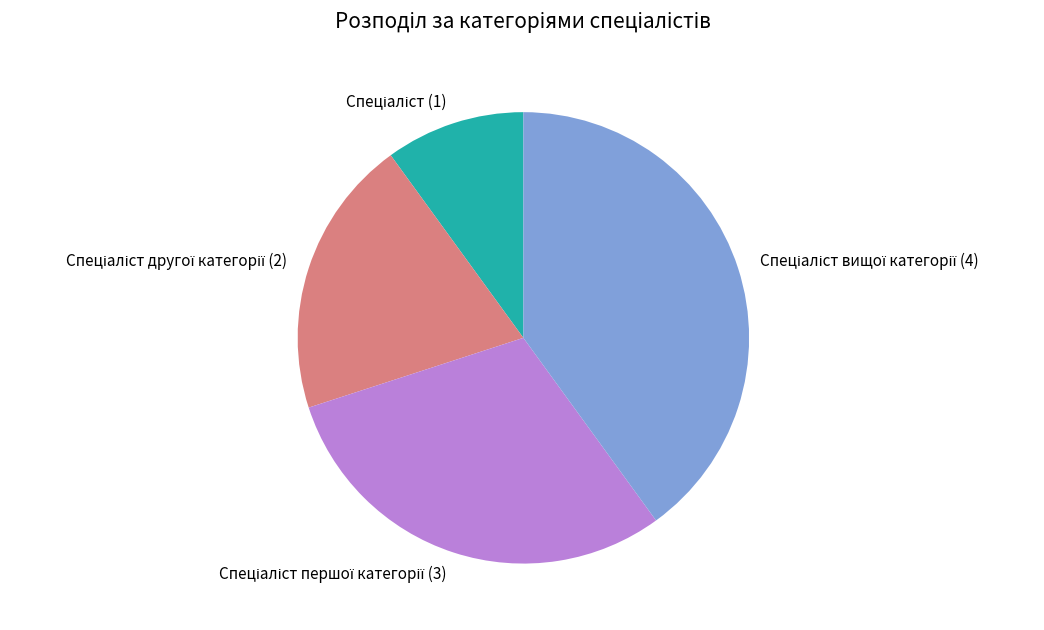

How many segments does this pie chart have?

4